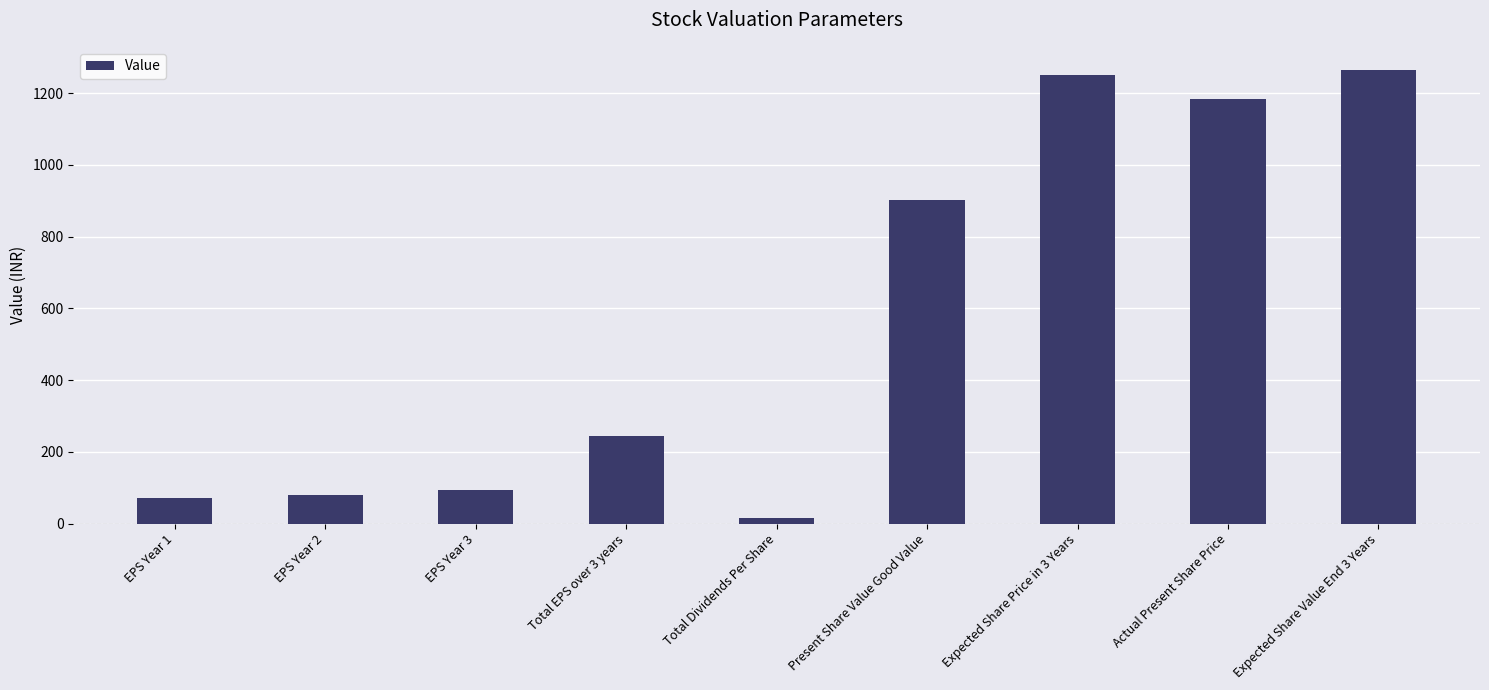

At which label is the value closest to 640?

Present Share Value Good Value